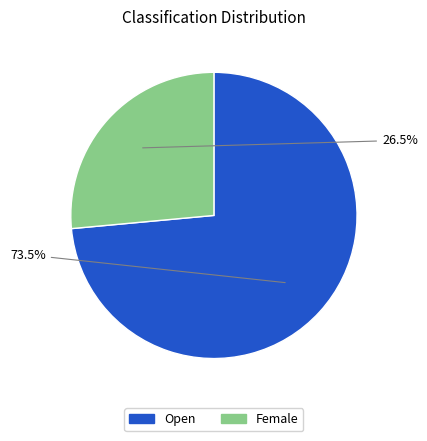

Is Female the majority of the pie?

No